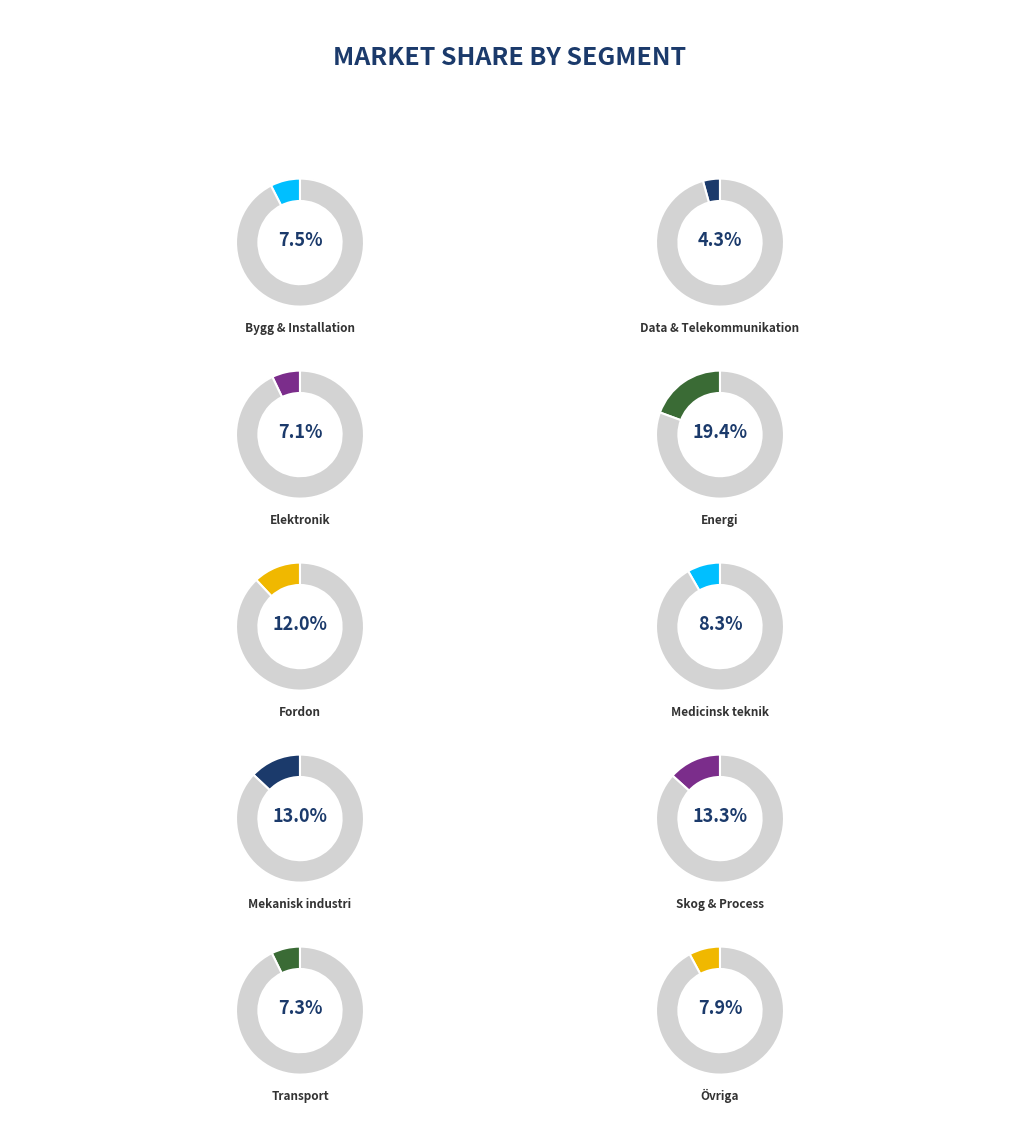

True or false: Elektronik accounts for 7% of the total.

True